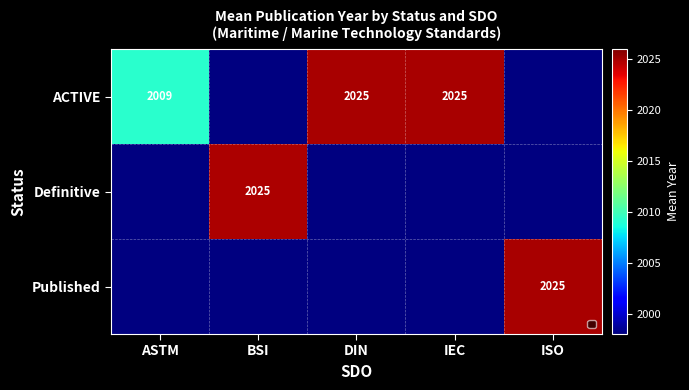

True or false: Definitive has a value of 3303.4 at BSI.

False